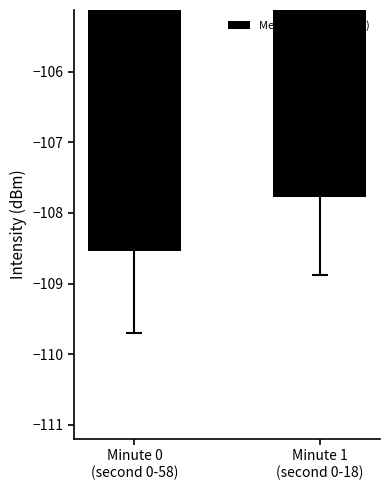

What is the difference between the values at Minute 1
(second 0-18) and Minute 0
(second 0-58)?

0.8